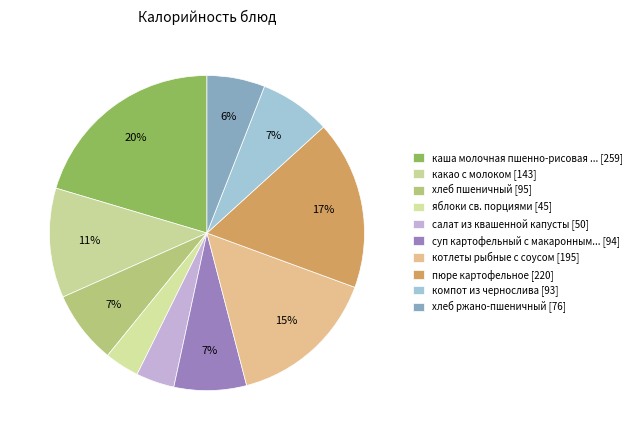

Which slice is the largest?

каша молочная пшенно-рисовая с маслом